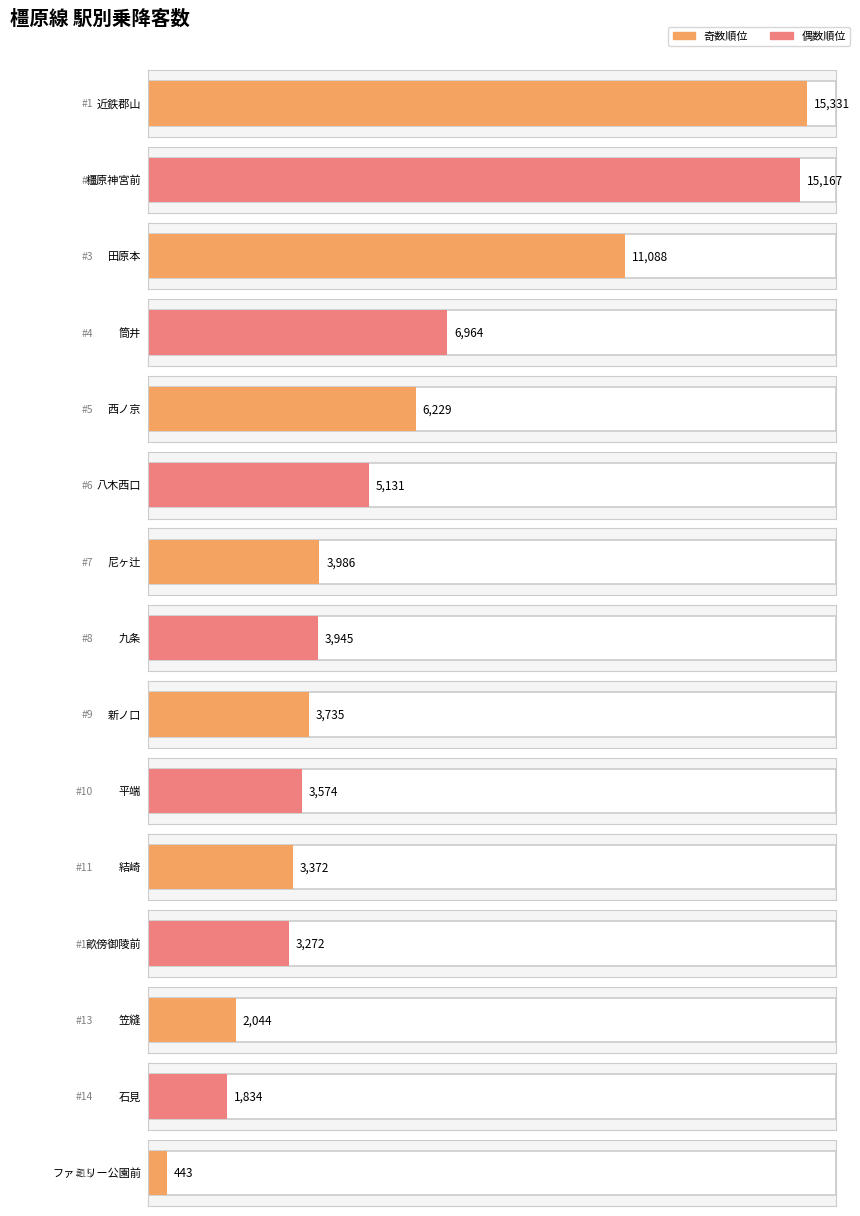

What is the label of the 3rd bar from the right?

笠縫